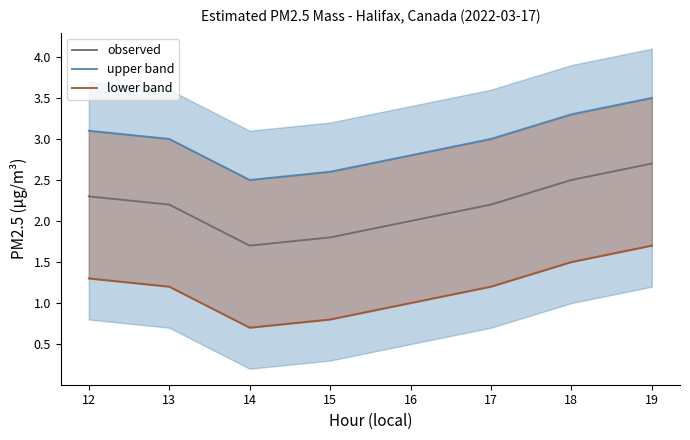

Reading left to right, extract all data points from this chart.

observed: 2.3	2.2	1.7	1.8	2.0	2.2	2.5	2.7
upper band: 3.1	3.0	2.5	2.6	2.8	3.0	3.3	3.5
lower band: 1.3	1.2	0.7	0.8	1.0	1.2	1.5	1.7